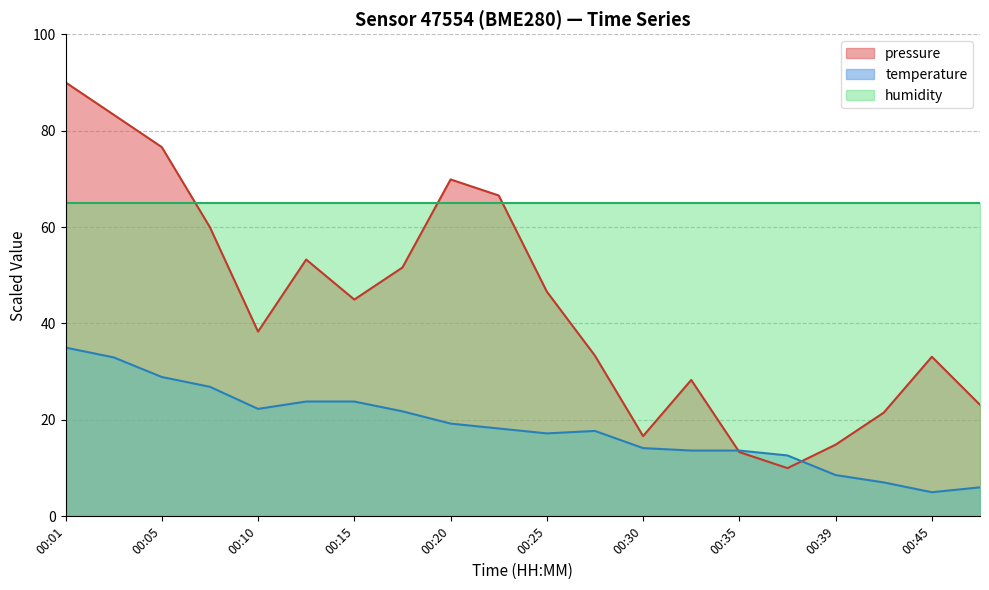

Between 00:10 and 00:13, which series saw the biggest shift?

pressure